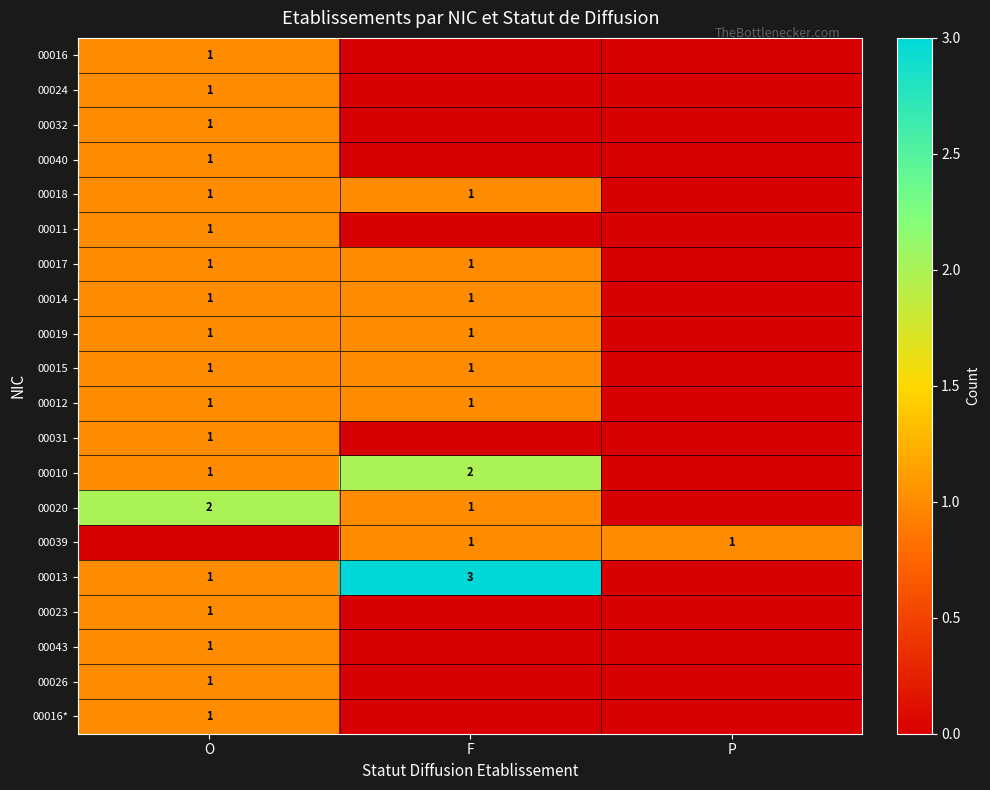

At which category is the sum across all series the highest?

O